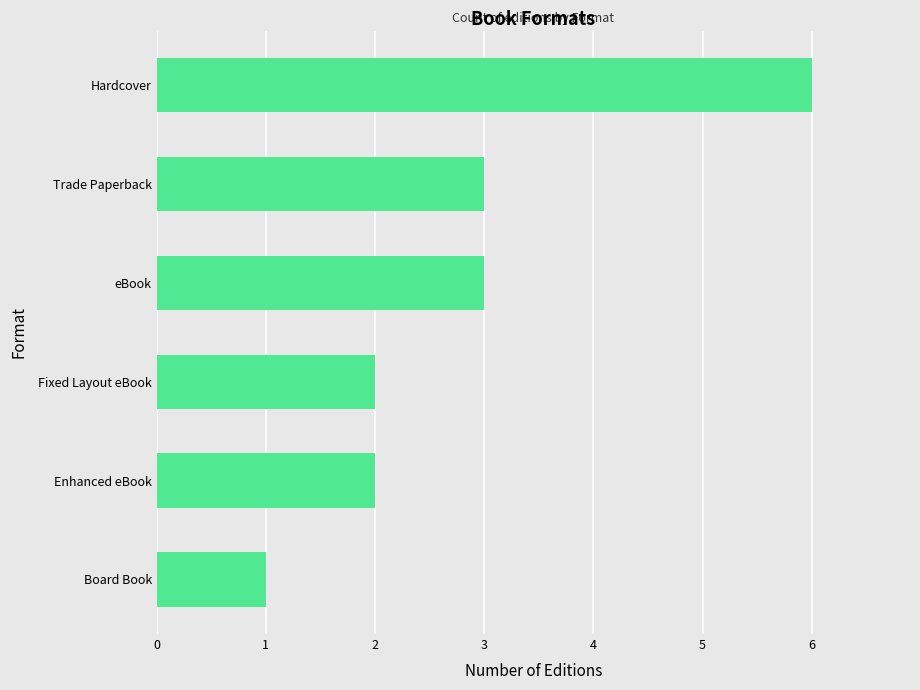

At which category does the chart reach its minimum across all series?

Board Book